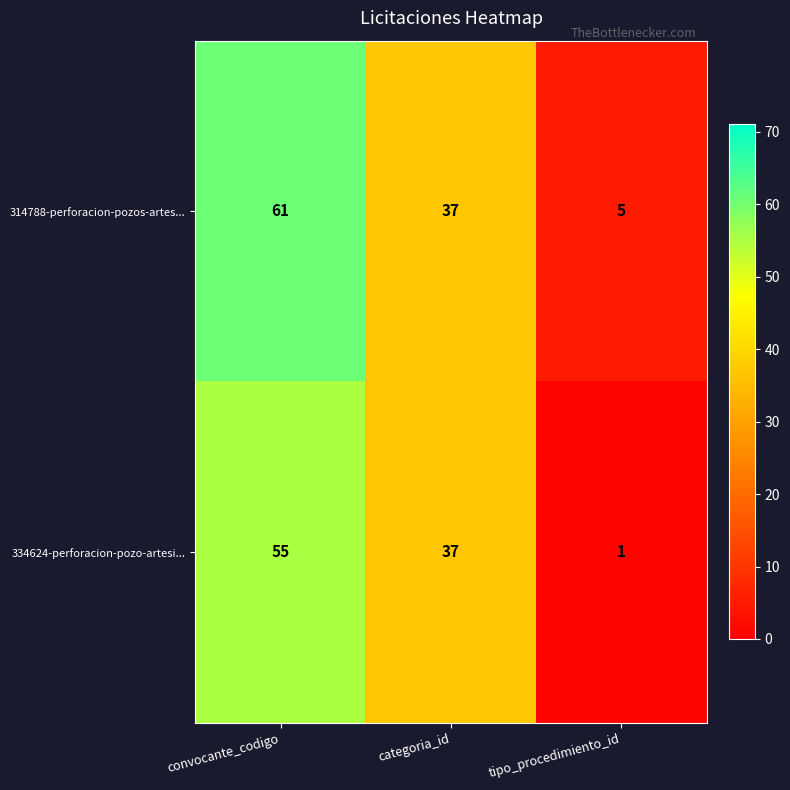

Count the number of data series in this chart.

2